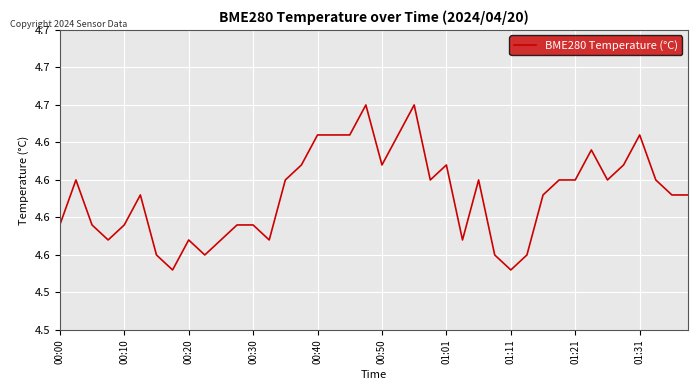

At which category does the chart reach its peak across all series?

19